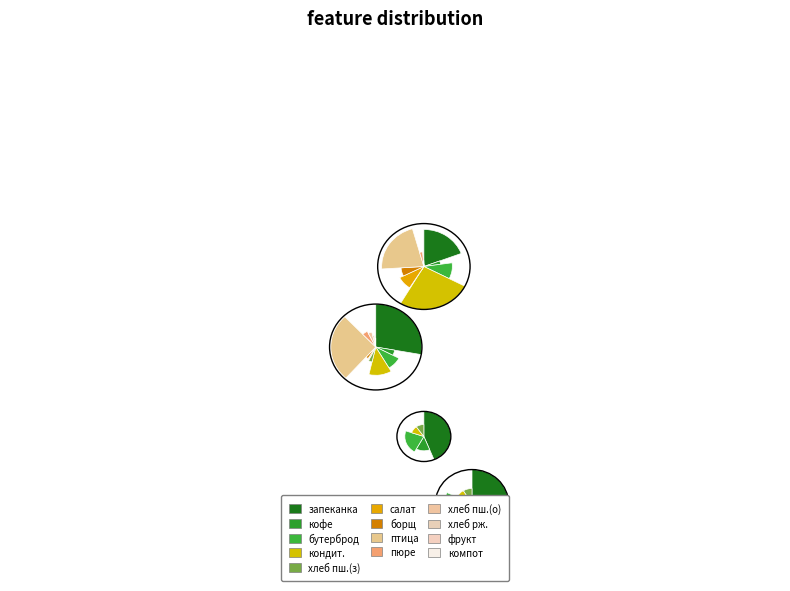

Which category has the smallest portion of the pie?

хлеб ржаной